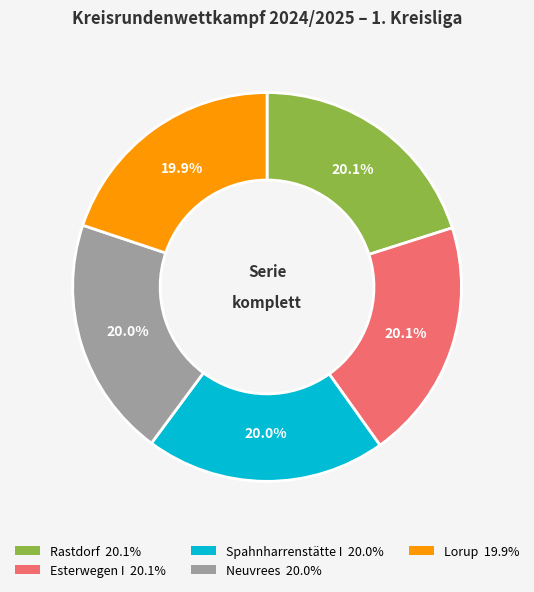

Combined, do Rastdorf and Esterwegen I account for over 50%?

No